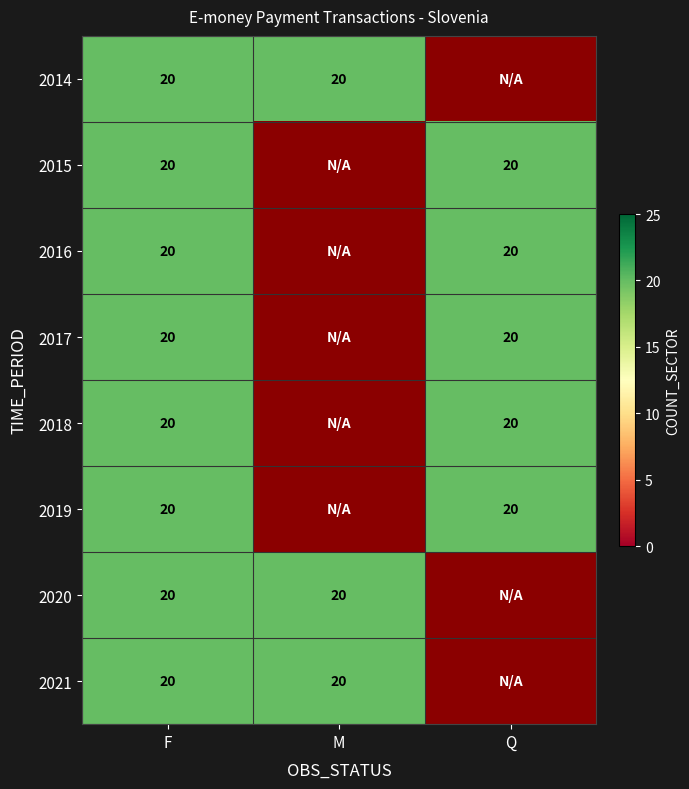

Which label corresponds to the largest value in the chart?

2014